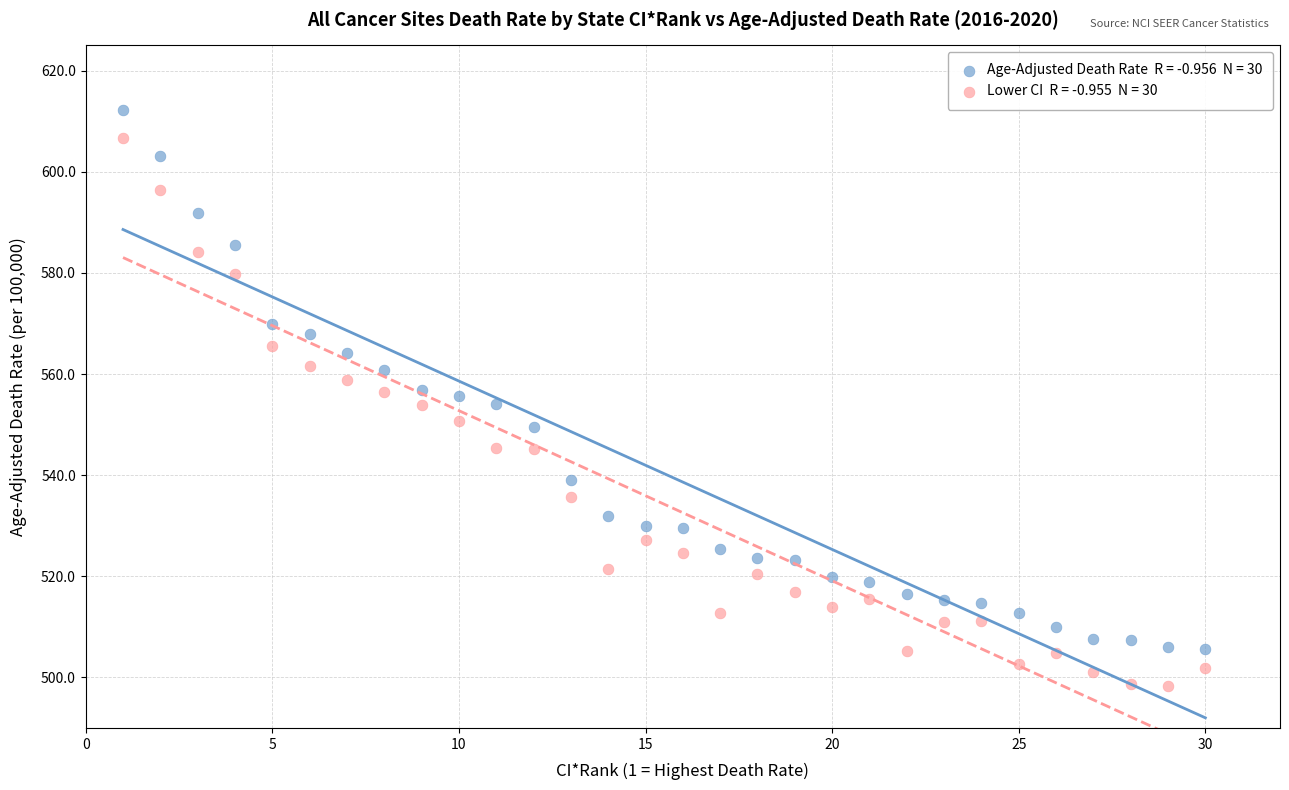

Across all data points, what is the range of X values (max minus min)?

29.0